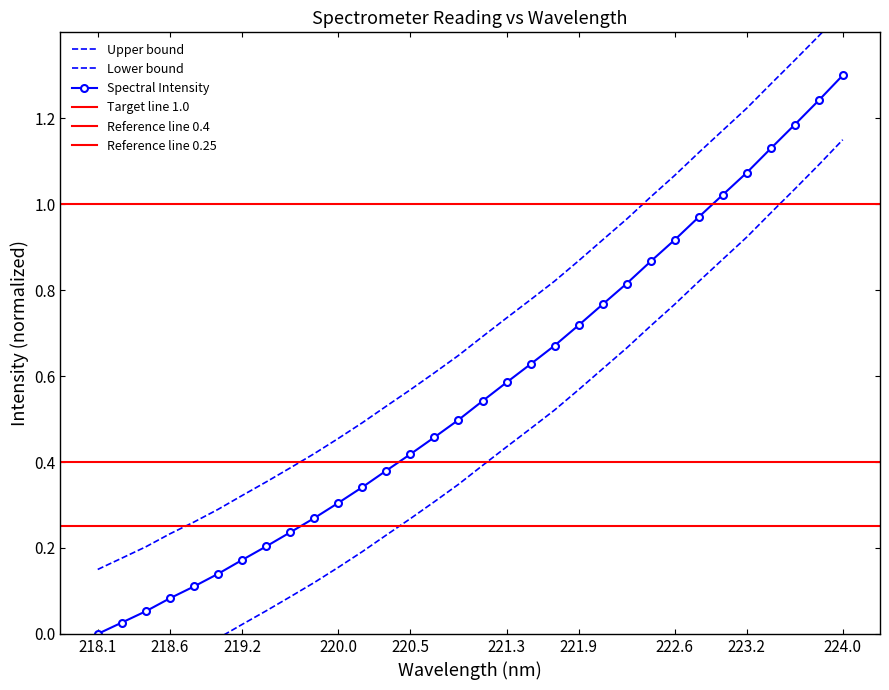

What is the label of the 24th point from the left?

222.4538